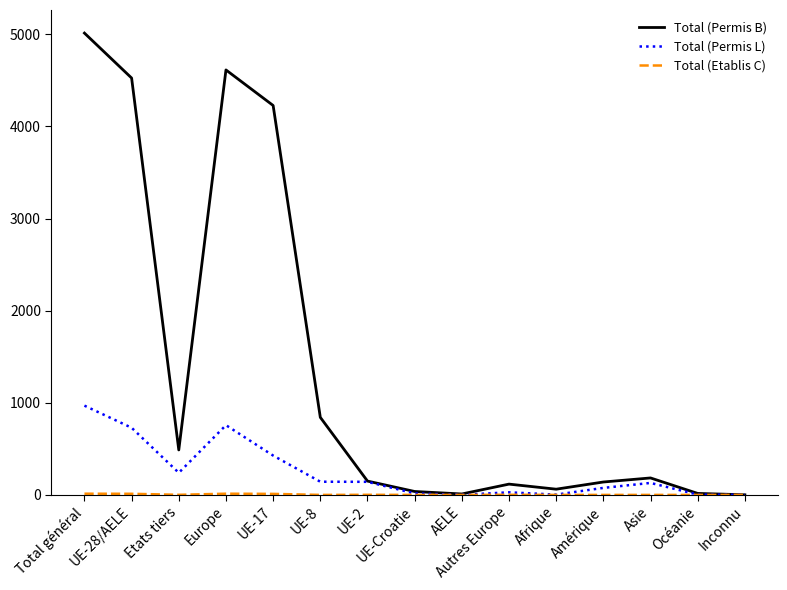

The value of Total (Permis L) at Europe is 757. True or false?

True